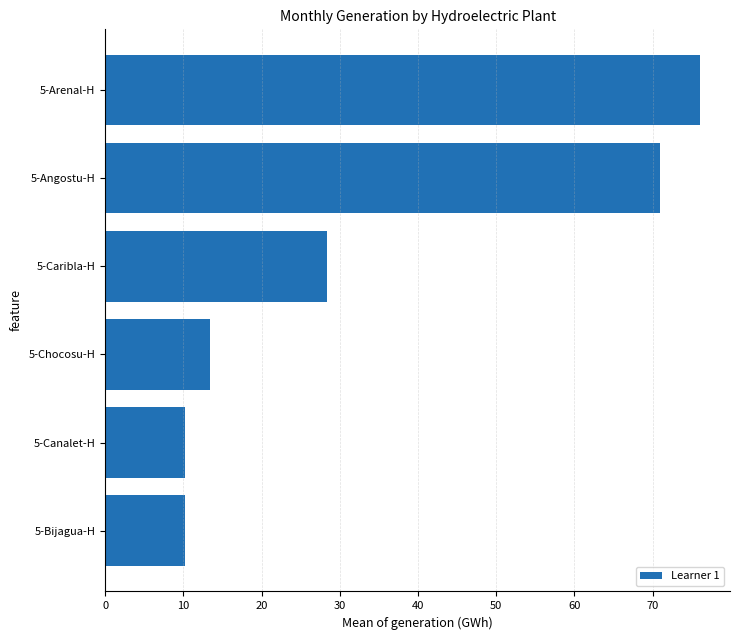

Between 5-Arenal-H and 5-Caribla-H, which is larger?

5-Arenal-H